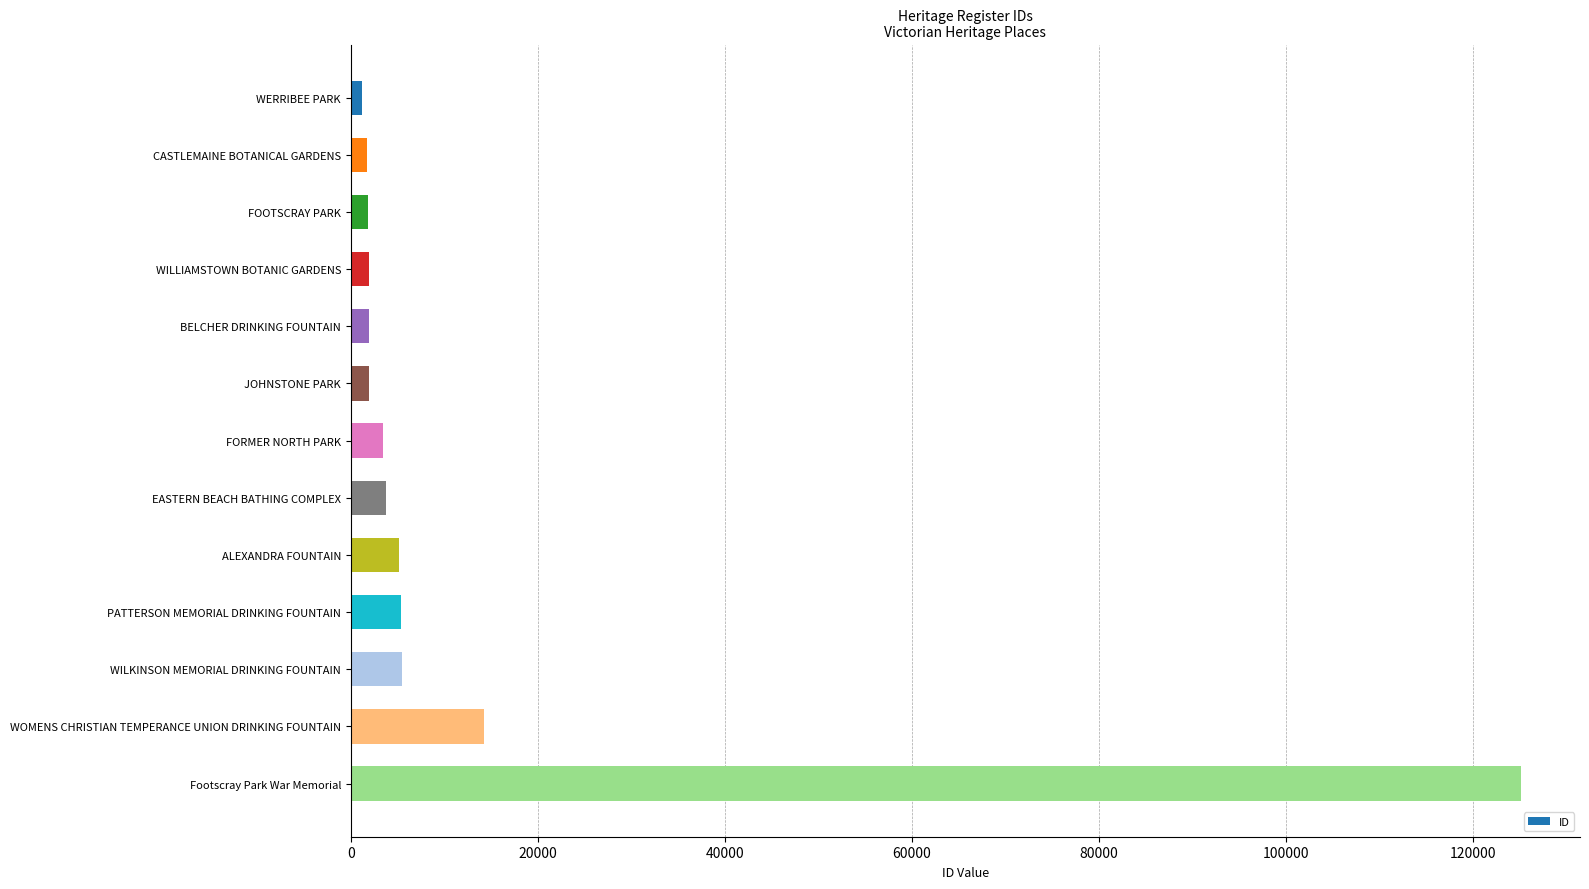

How many distinct data groups are displayed?

1